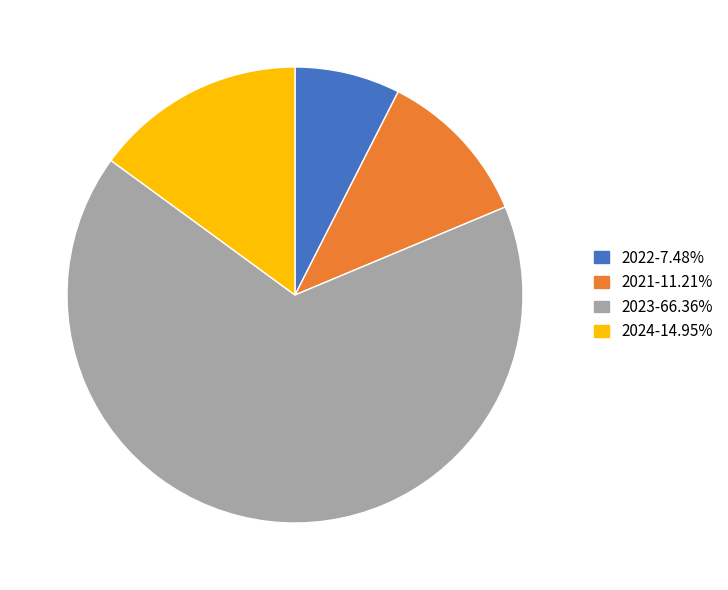

Do 2022-7.48% and 2024-14.95% together represent more than half of the pie?

No